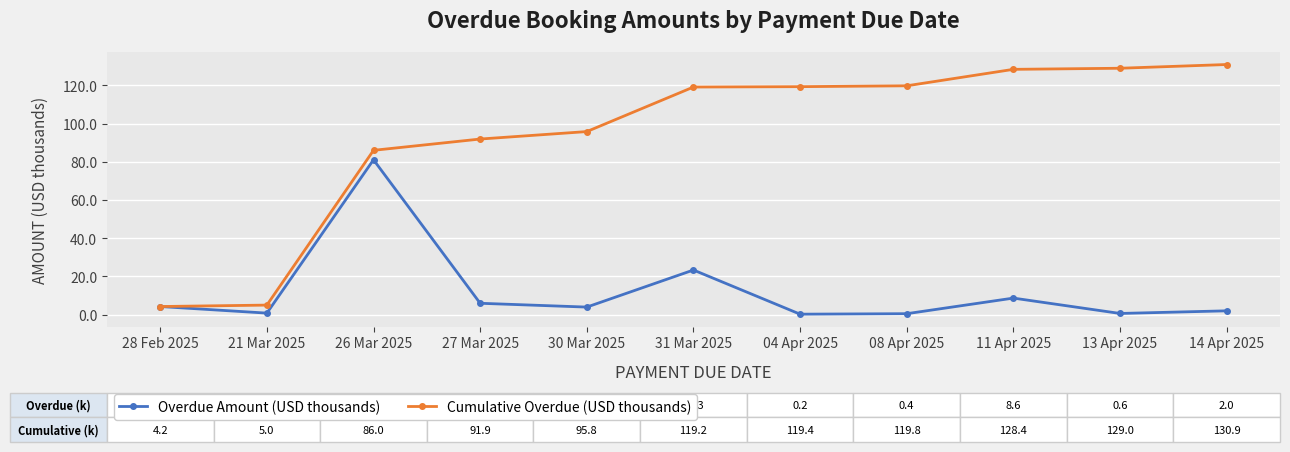

What is the label of the 10th point from the left?

13 Apr 2025